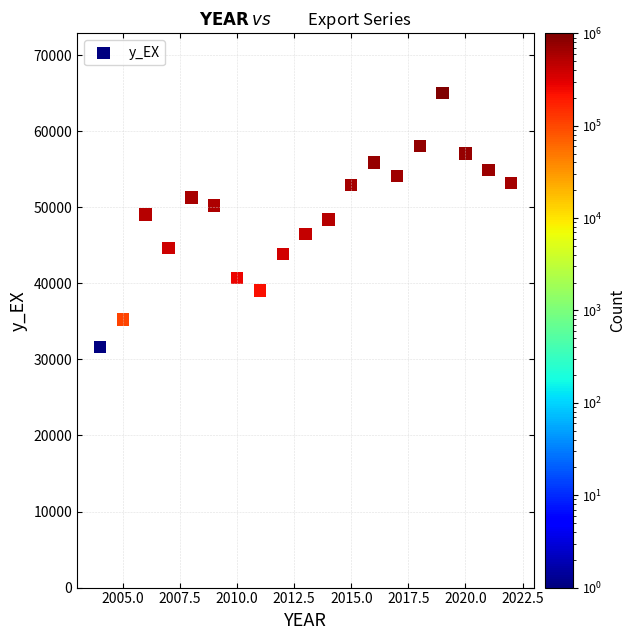

What is the range of X values (max minus min)?

18